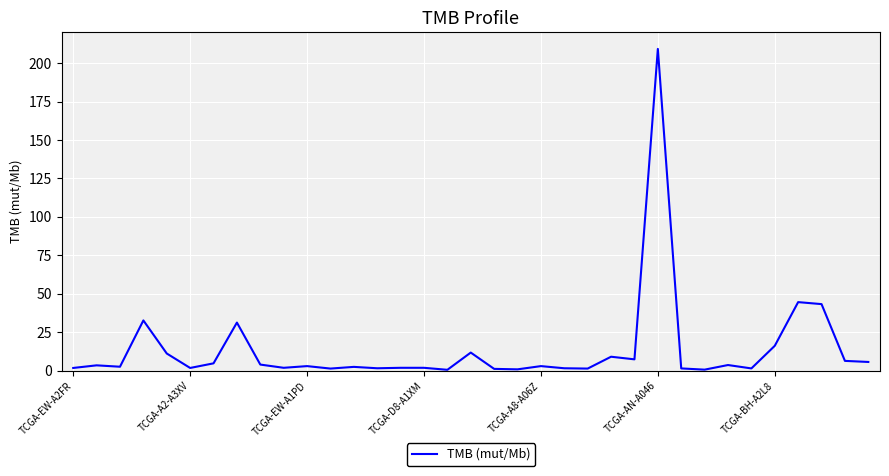

What is the maximum value shown in the chart?

209.2